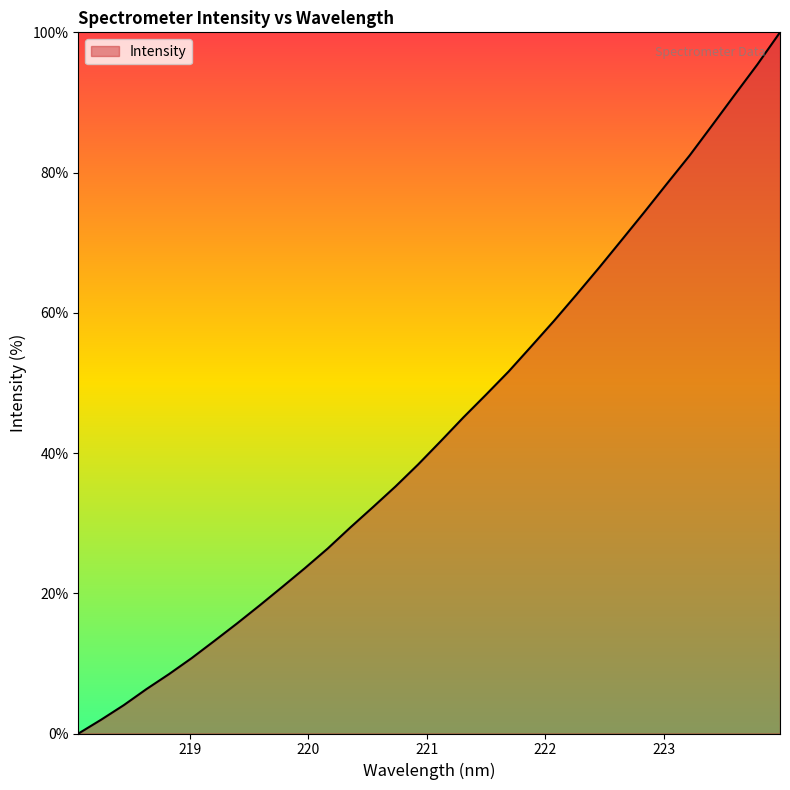

What is the difference between the maximum and minimum values?

100.0